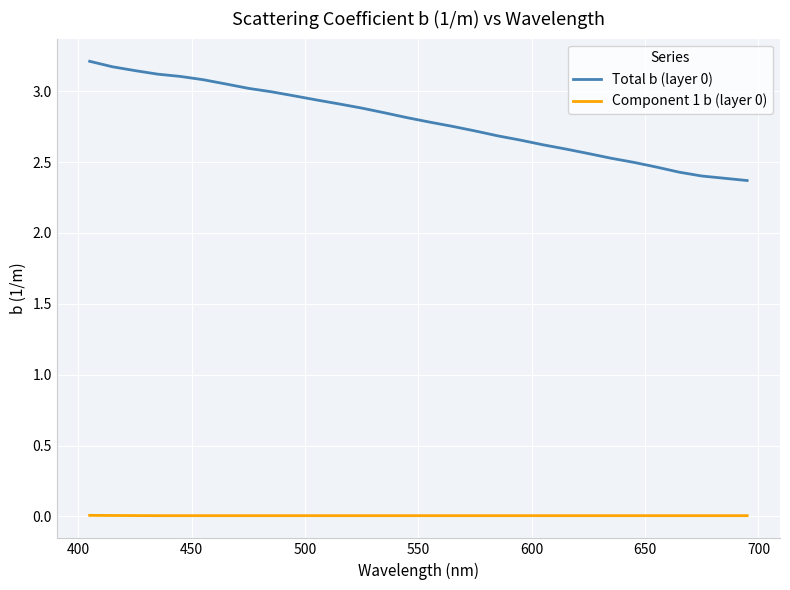

What is the sum of all Total b (layer 0) values?

83.7